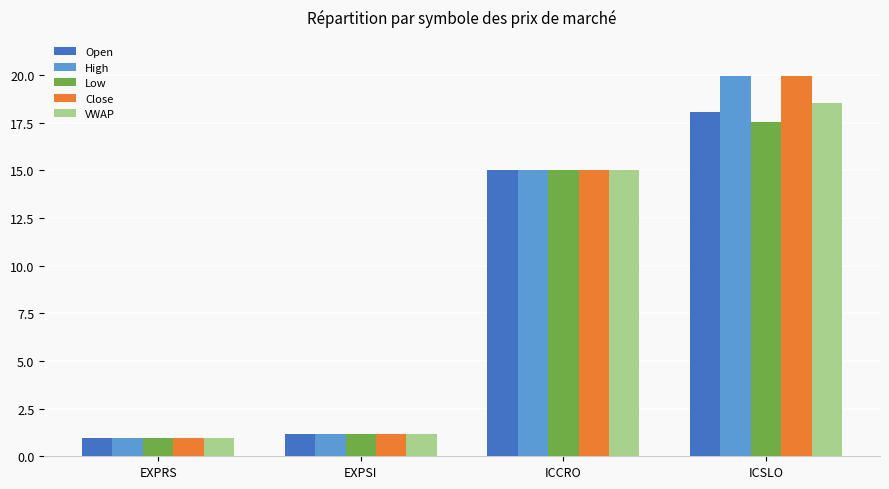

At which category does the chart reach its minimum across all series?

EXPRS